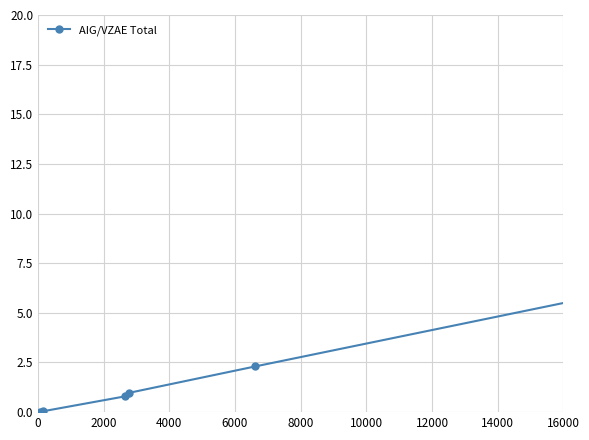

What is the sum of all values?

30.0